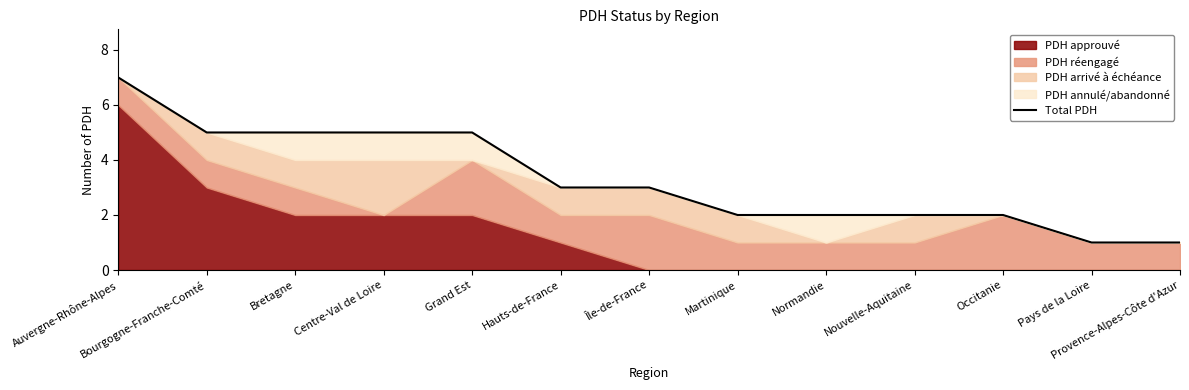

How many lines are shown in the chart?

1